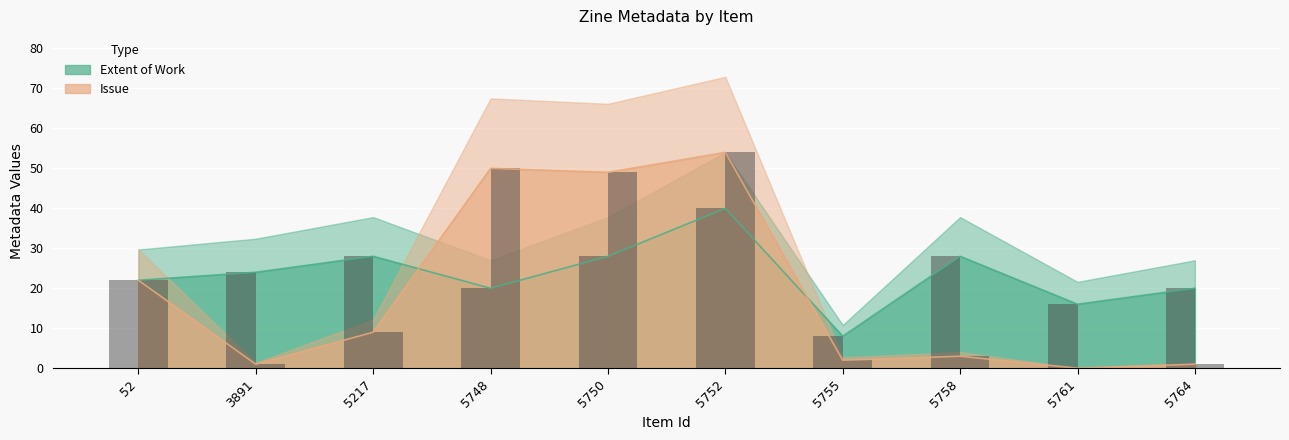

Which series has the largest total across all categories?

Extent of Work